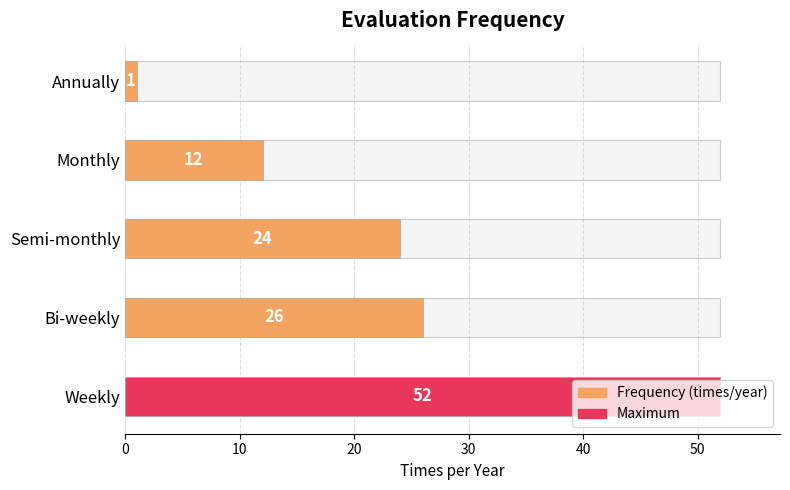

What is the average value?

23